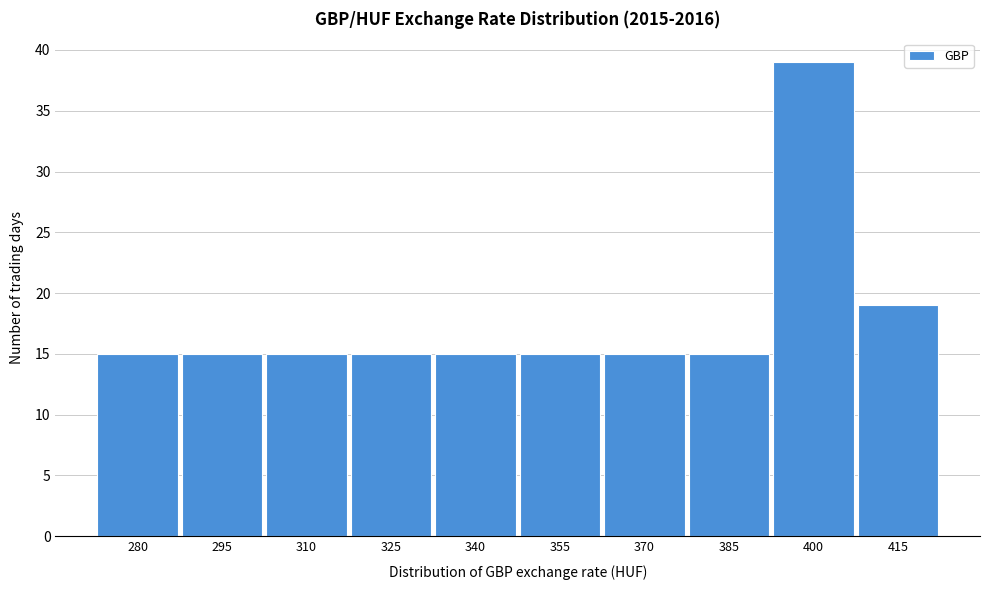

Reading left to right, what are all the values shown in this chart?

15	15	15	15	15	15	15	15	39	19